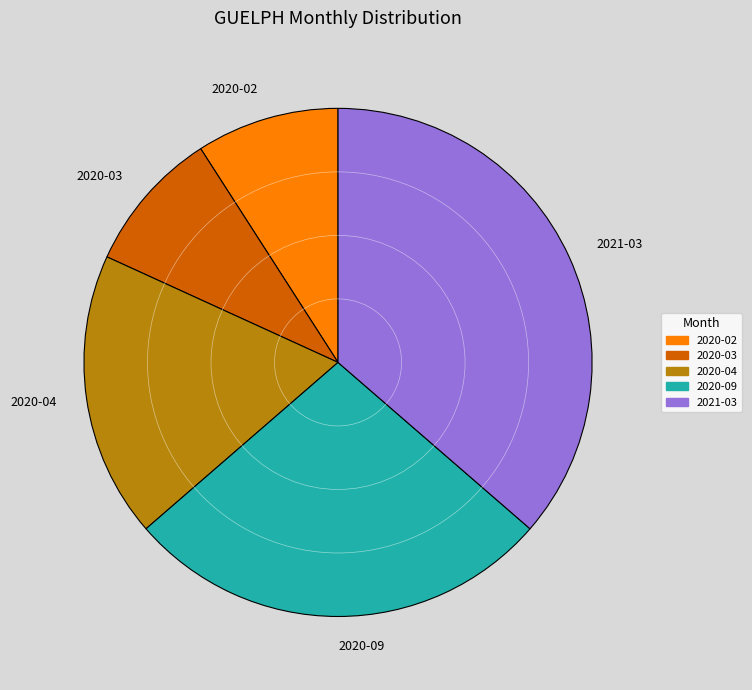

Which slice is the largest?

2021-03